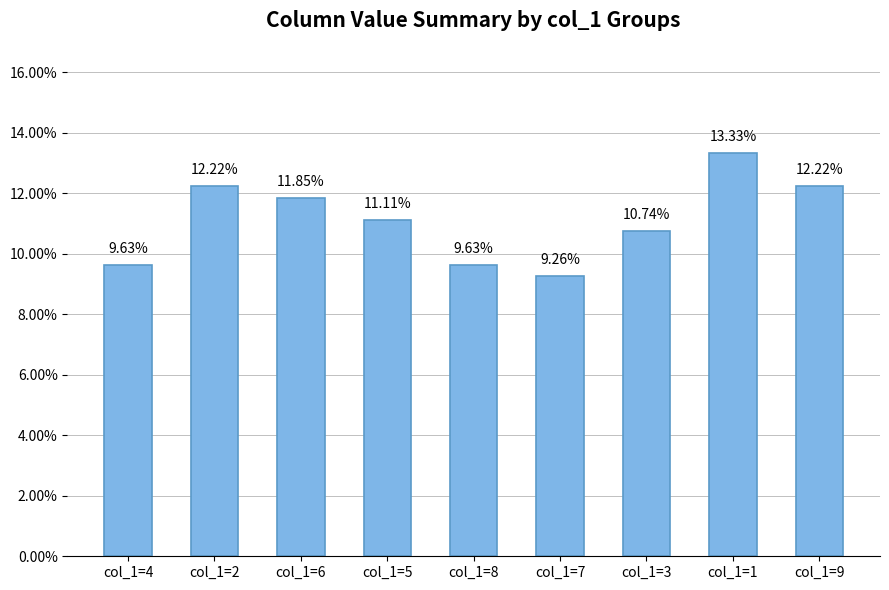

Are the bars horizontal?

No